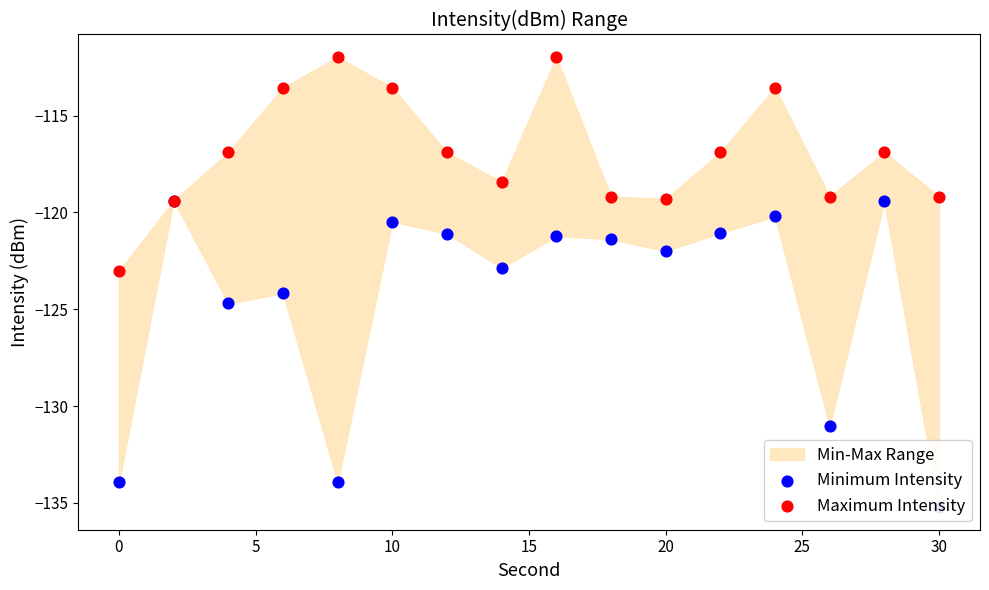

Which series has the largest total across all categories?

Maximum Intensity